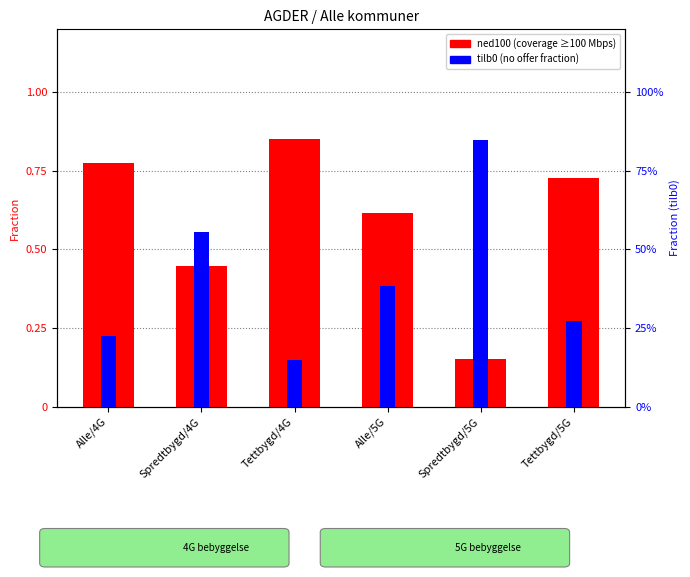

List the labels in order of tilb0 value, smallest first.

Tettbygd/4G, Alle/4G, Tettbygd/5G, Alle/5G, Spredtbygd/4G, Spredtbygd/5G